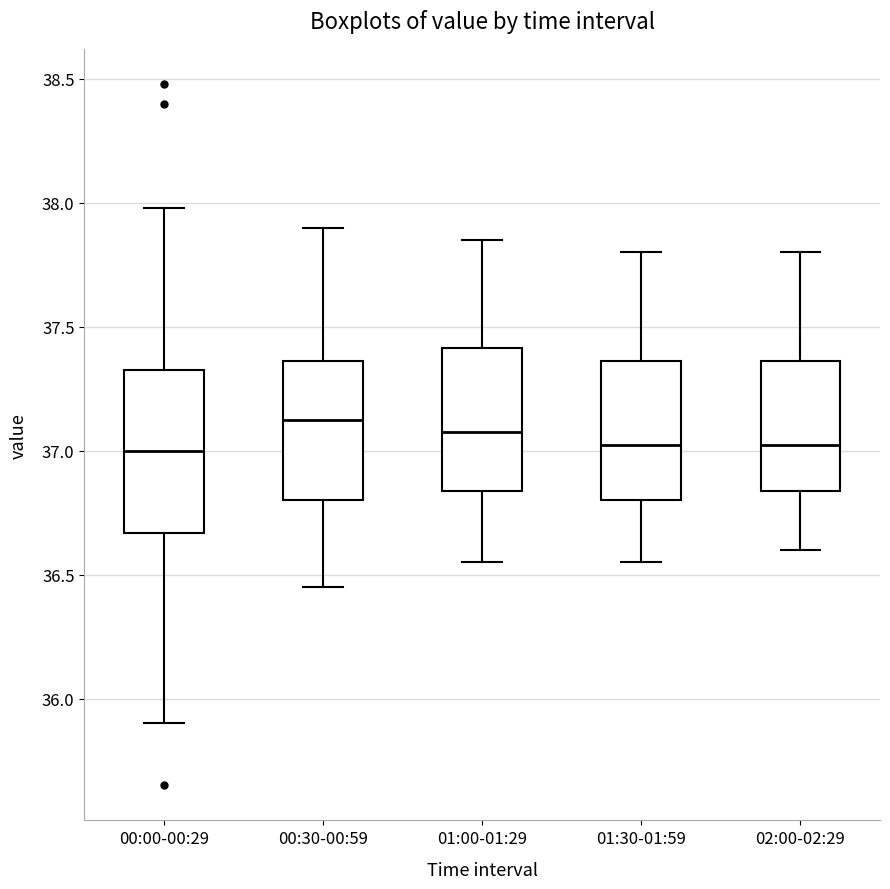

Where is the upper edge of the box for 00:00-00:29 on the y-axis? The values are not printed on the chart, so give them approximately, as read against the axis.

37.35